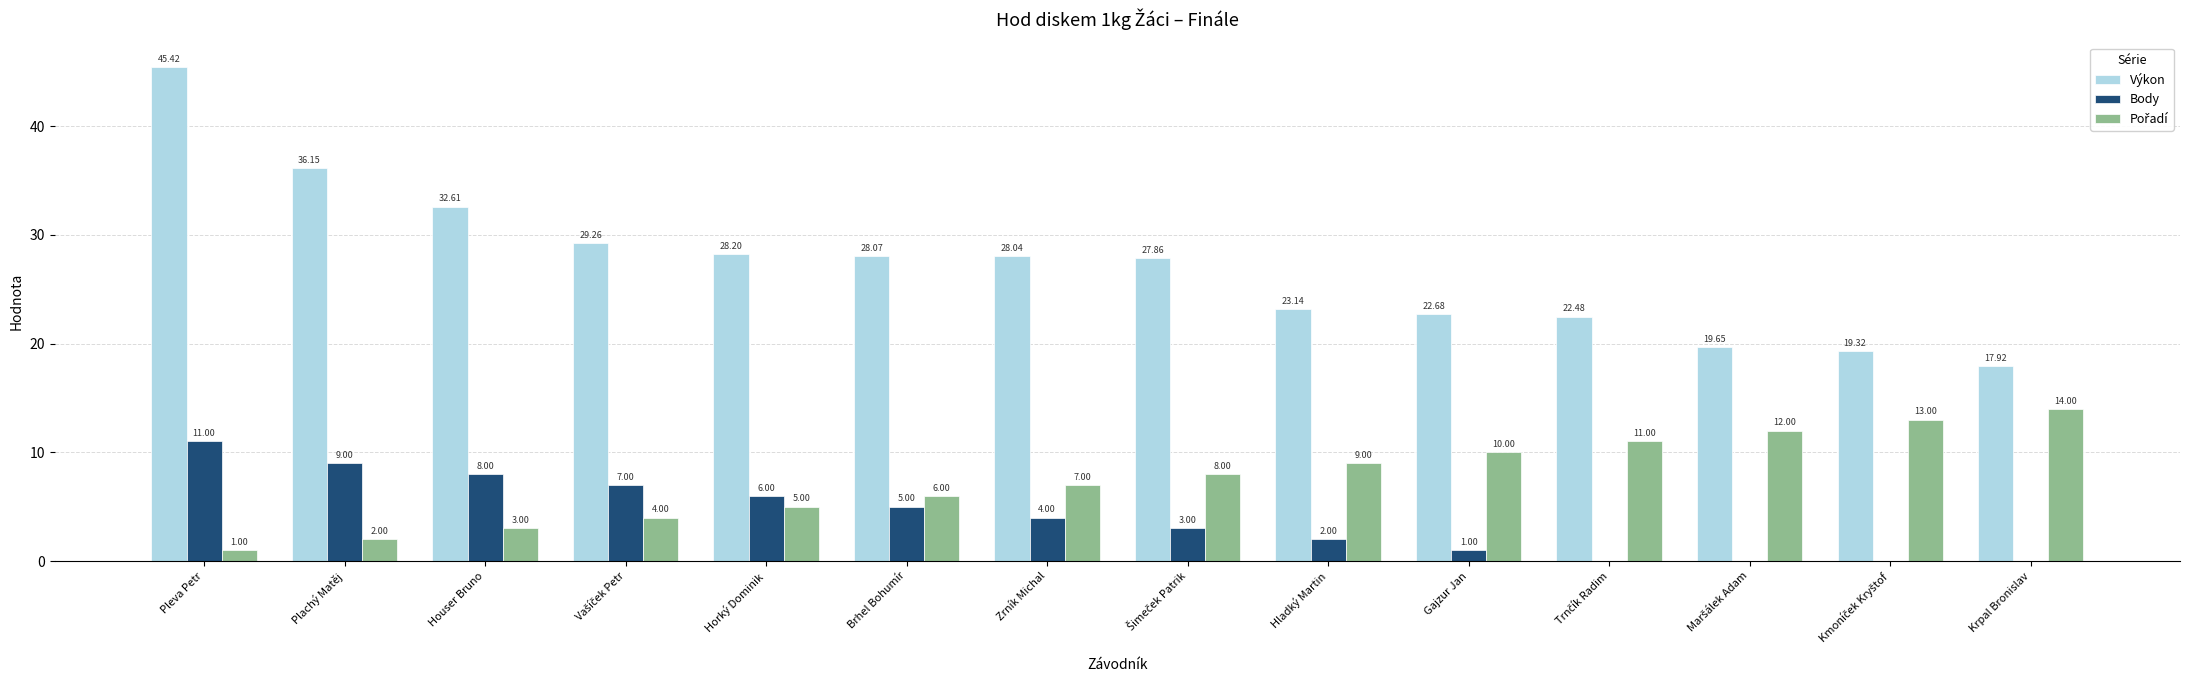

Which series has the largest total across all categories?

Výkon